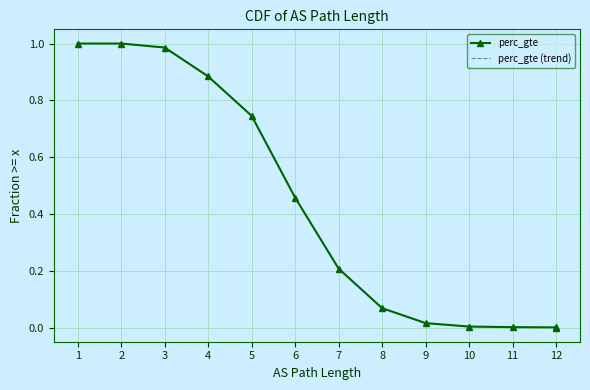

The value of perc_gte at 12 is 0.5. True or false?

False